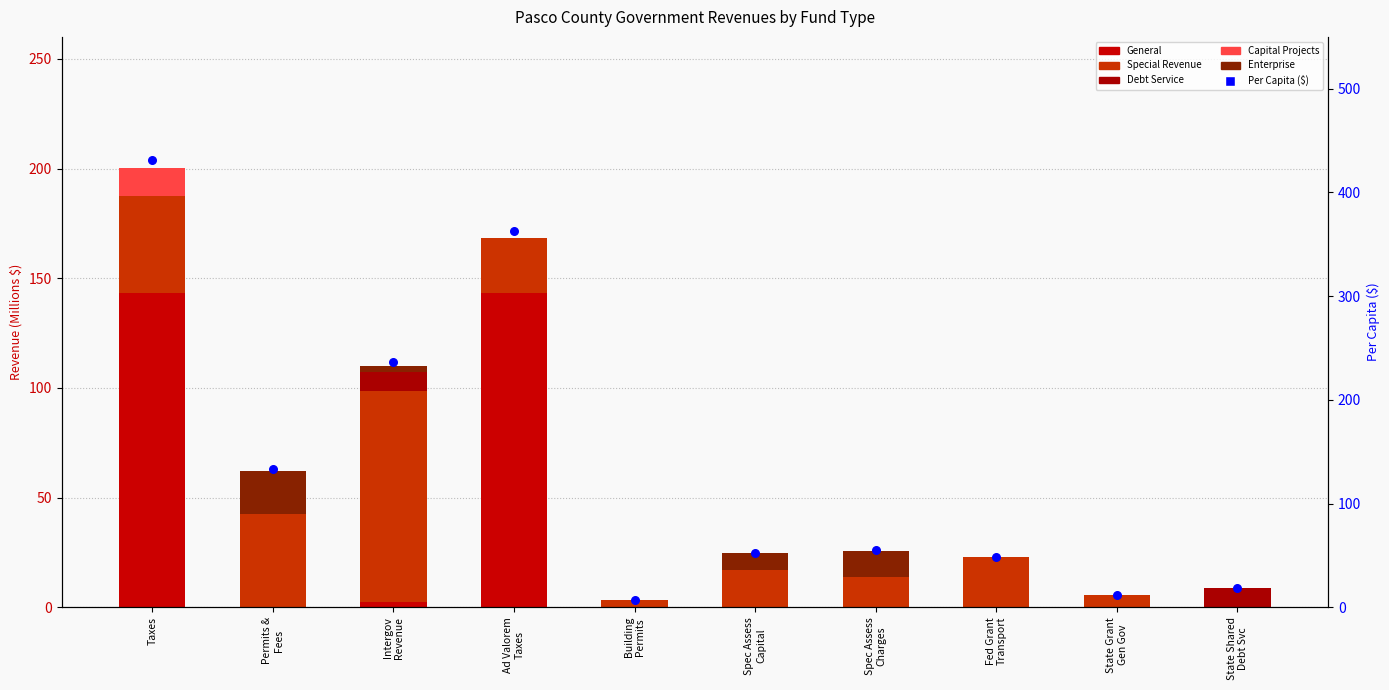

At how many categories does at least one series exceed 202?

3